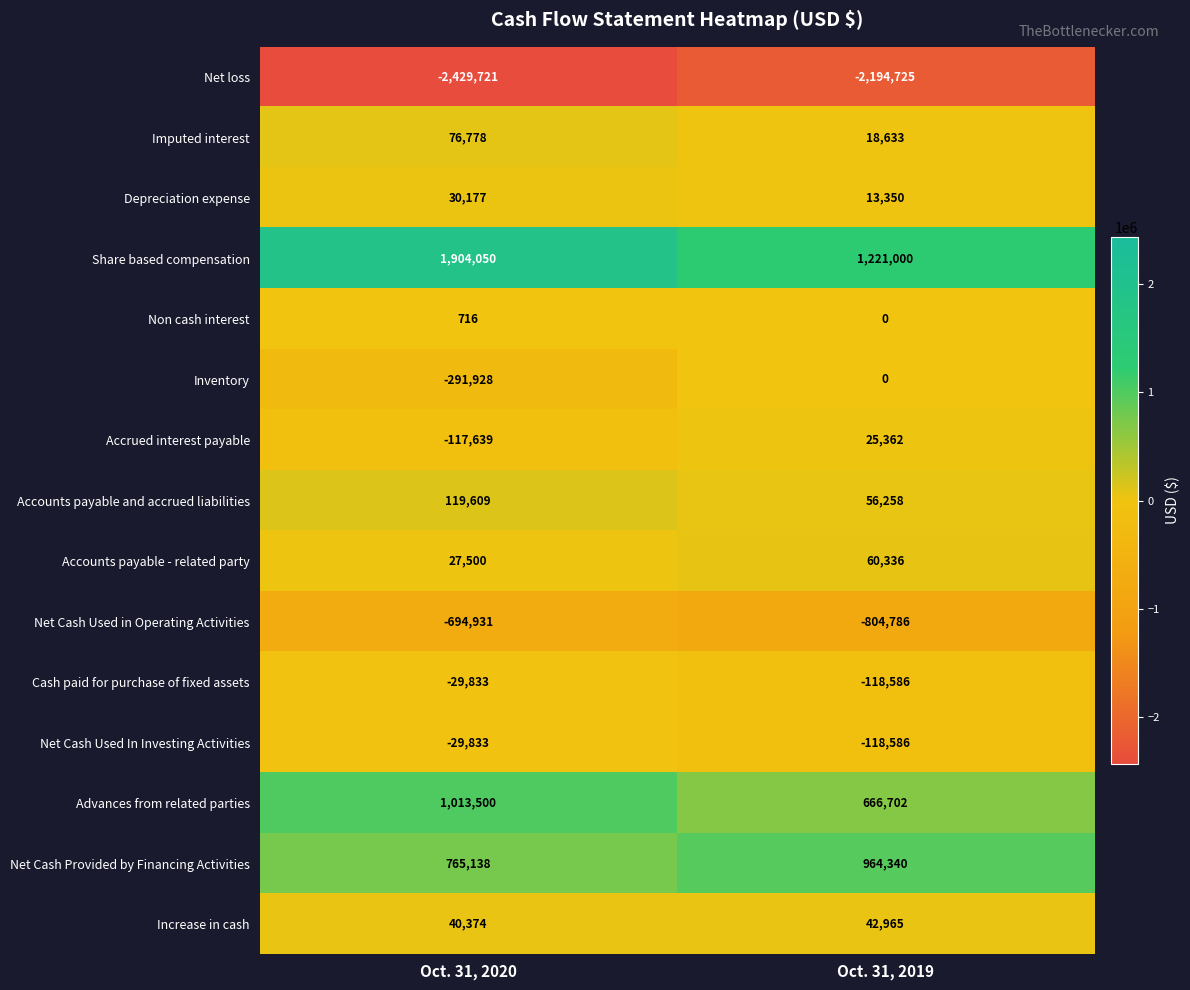

Is it true that Increase in cash equals 42965 at Oct. 31, 2019?

True